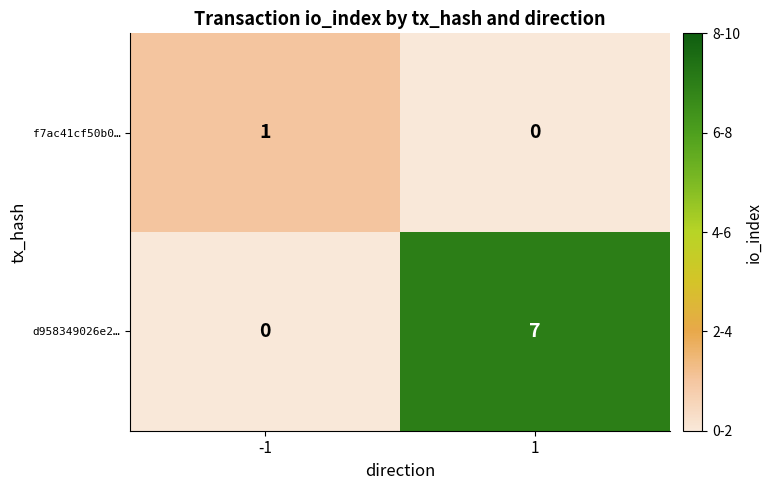

What is the difference between the d958349026e2… values at -1 and 1?

7